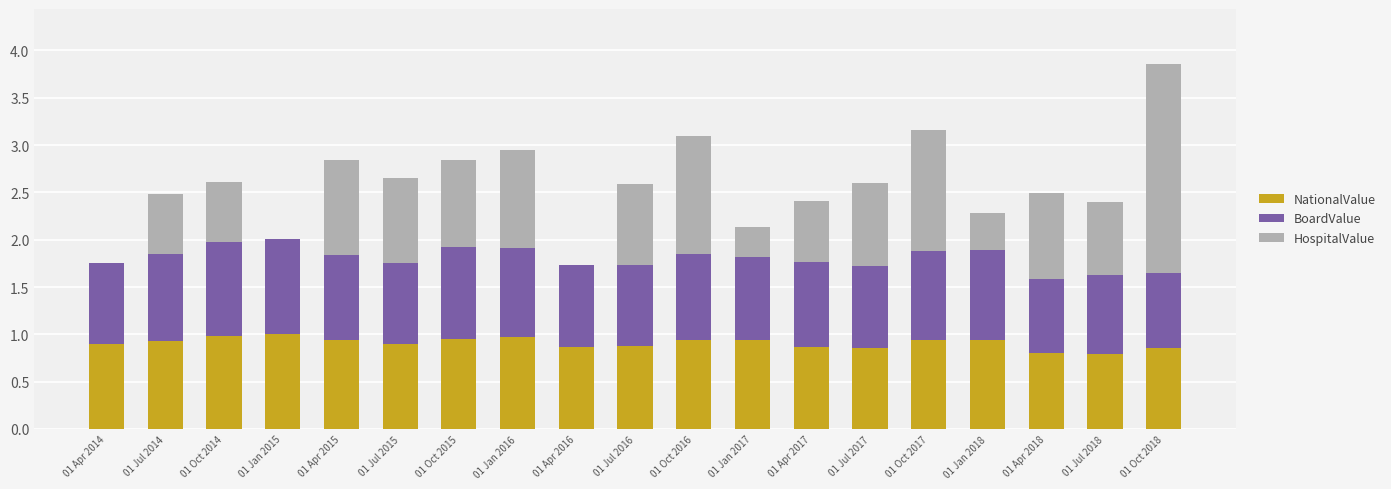

What is the total value across all series at 01 Oct 2018?

3.9